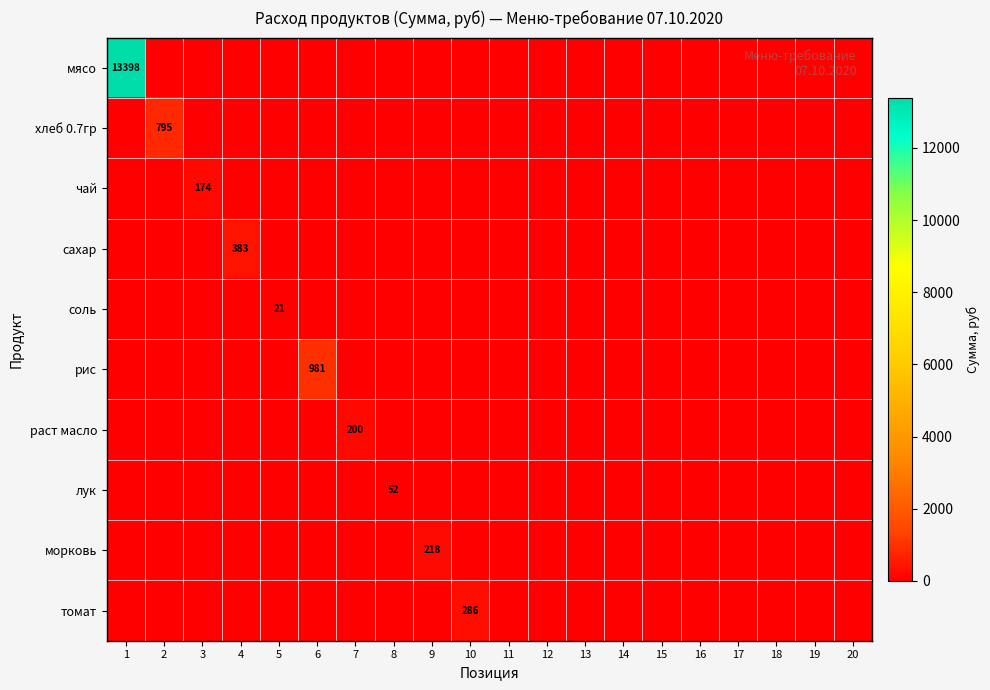

Is the value of мясо at 15 greater than the value of чай at 3?

No